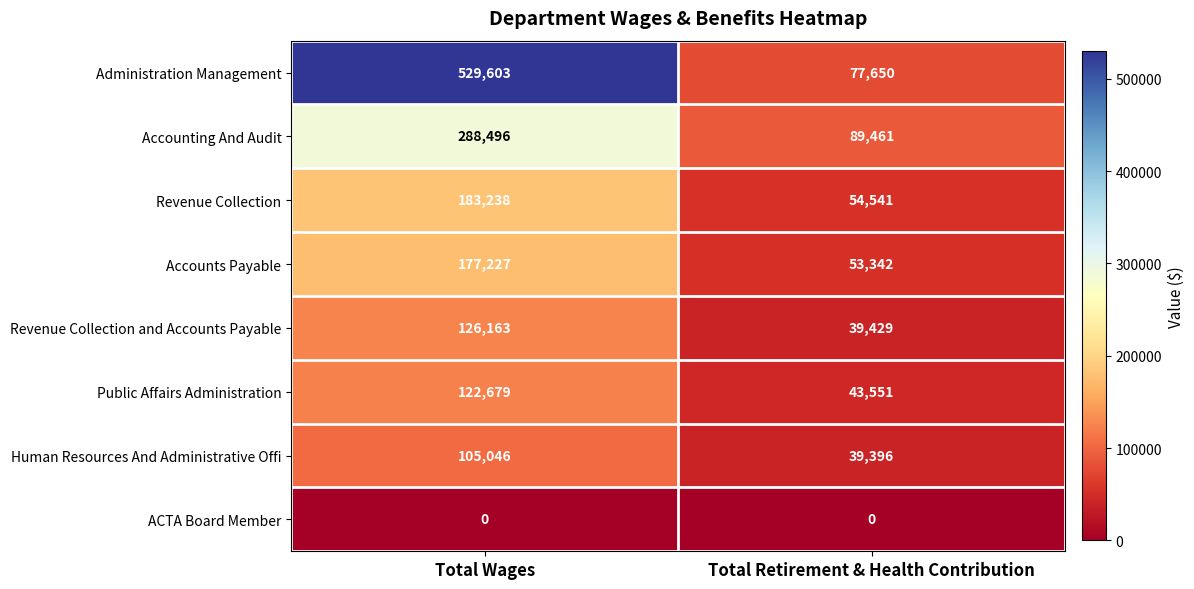

True or false: ACTA Board Member has a value of 0 at Total Wages.

True